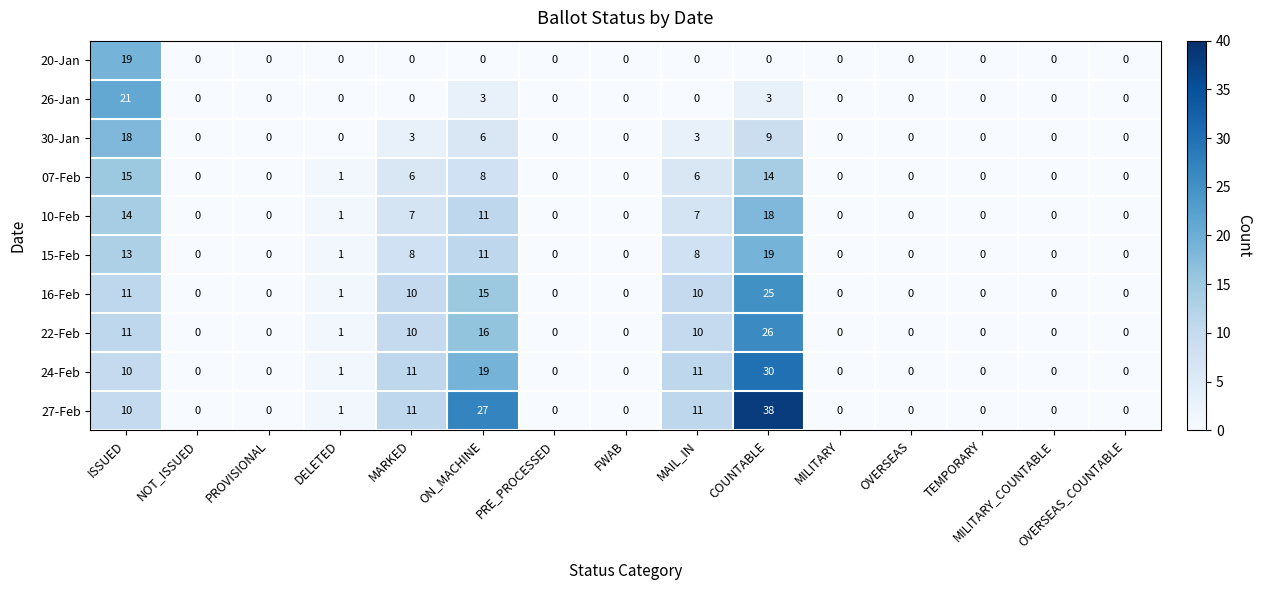

True or false: 24-Feb has a value of 11 at MAIL_IN.

True